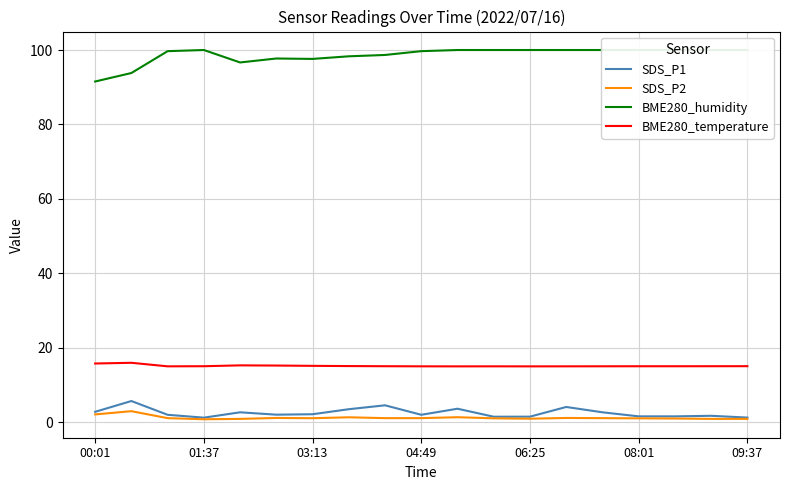

What is the maximum value for SDS_P2?

3.0